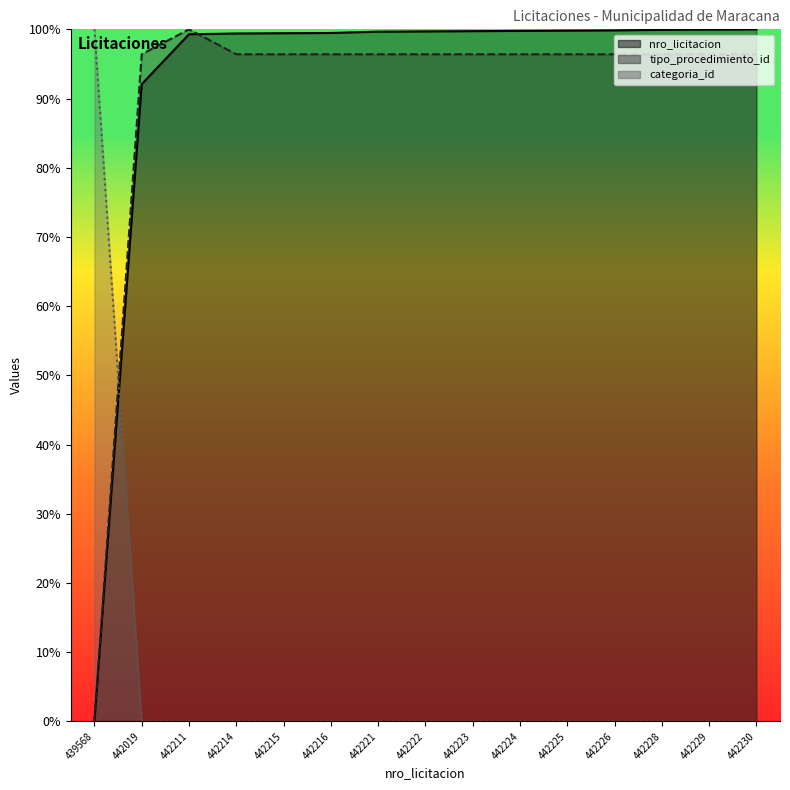

At how many categories does at least one series exceed 28?

15